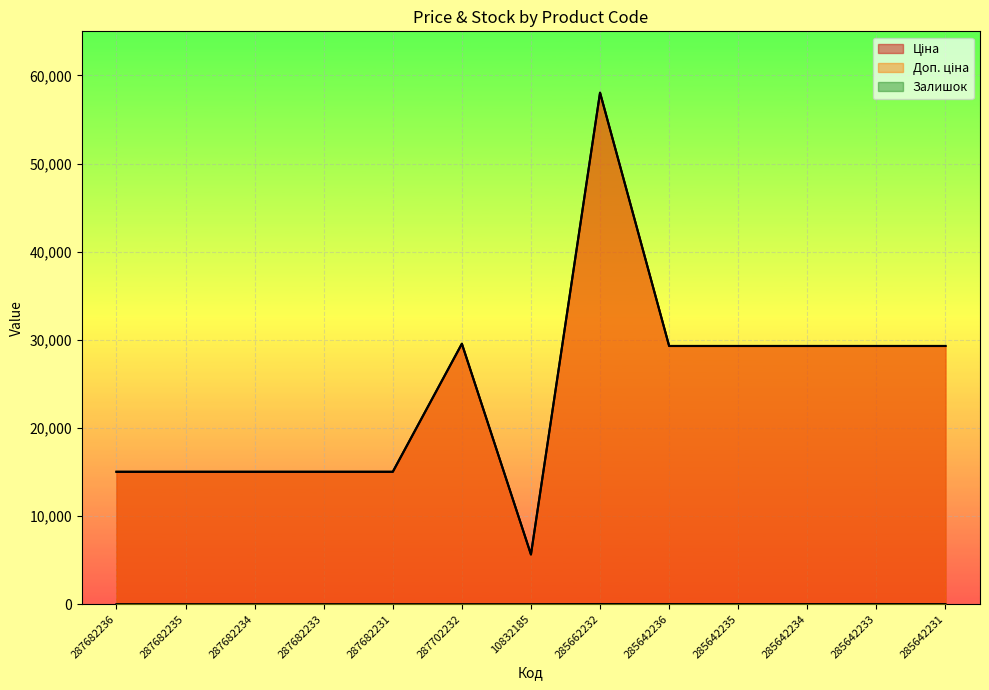

Reading right to left, list all the values displayed in this chart.

Ціна: 29294.9	29294.9	29294.9	29294.9	29294.9	58037.0	5636.0	29548.9	15019.2	15019.2	15019.2	15019.2	15019.2
Доп. ціна: 29294.9	29294.9	29294.9	29294.9	29294.9	58037.0	5636.0	29548.9	15019.2	15019.2	15019.2	15019.2	15019.2
Залишок: 5.0	14.0	8.0	11.0	12.0	13.0	0.0	0.0	0.0	0.0	0.0	0.0	0.0